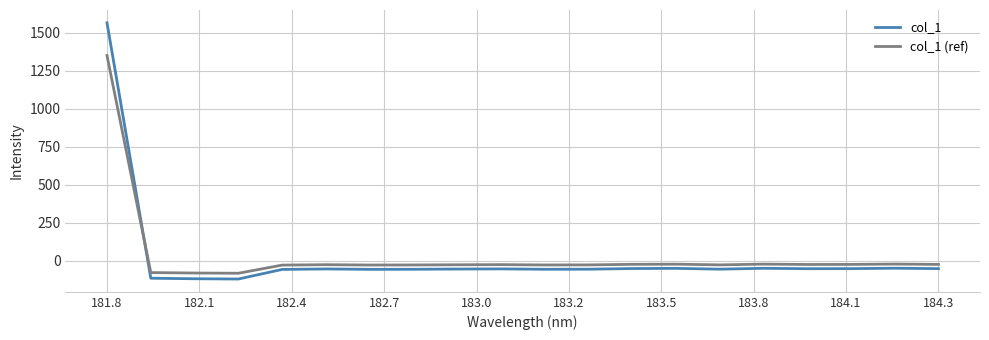

True or false: col_1 (ref) has more than 2 points higher than both neighbors.

True